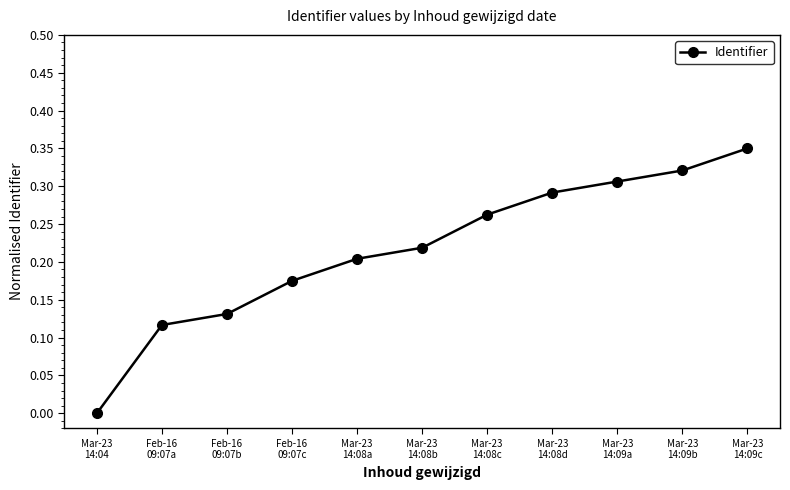

Which label corresponds to the smallest value in the chart?

Mar-23
14:04